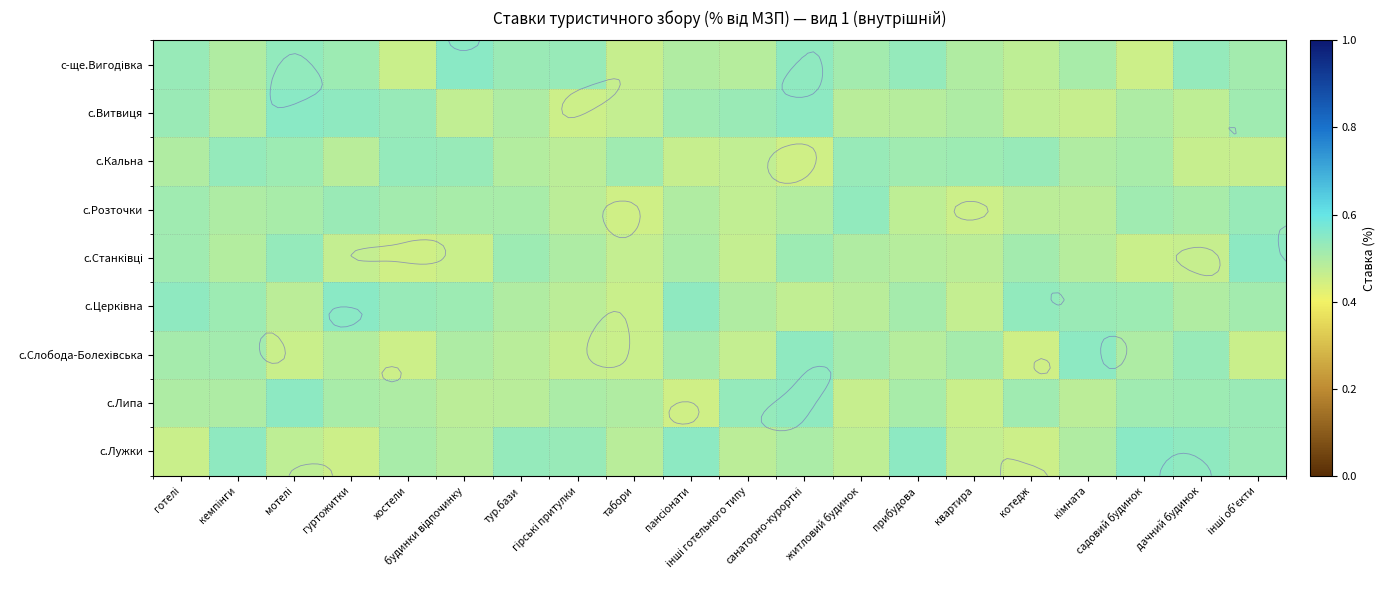

Rank the series by their maximum value, from highest to lowest.

с.Лужки, с-ще.Вигодівка, с.Витвиця, с.Церківна, с.Станківці, с.Слобода-Болехівська, с.Липа, с.Розточки, с.Кальна